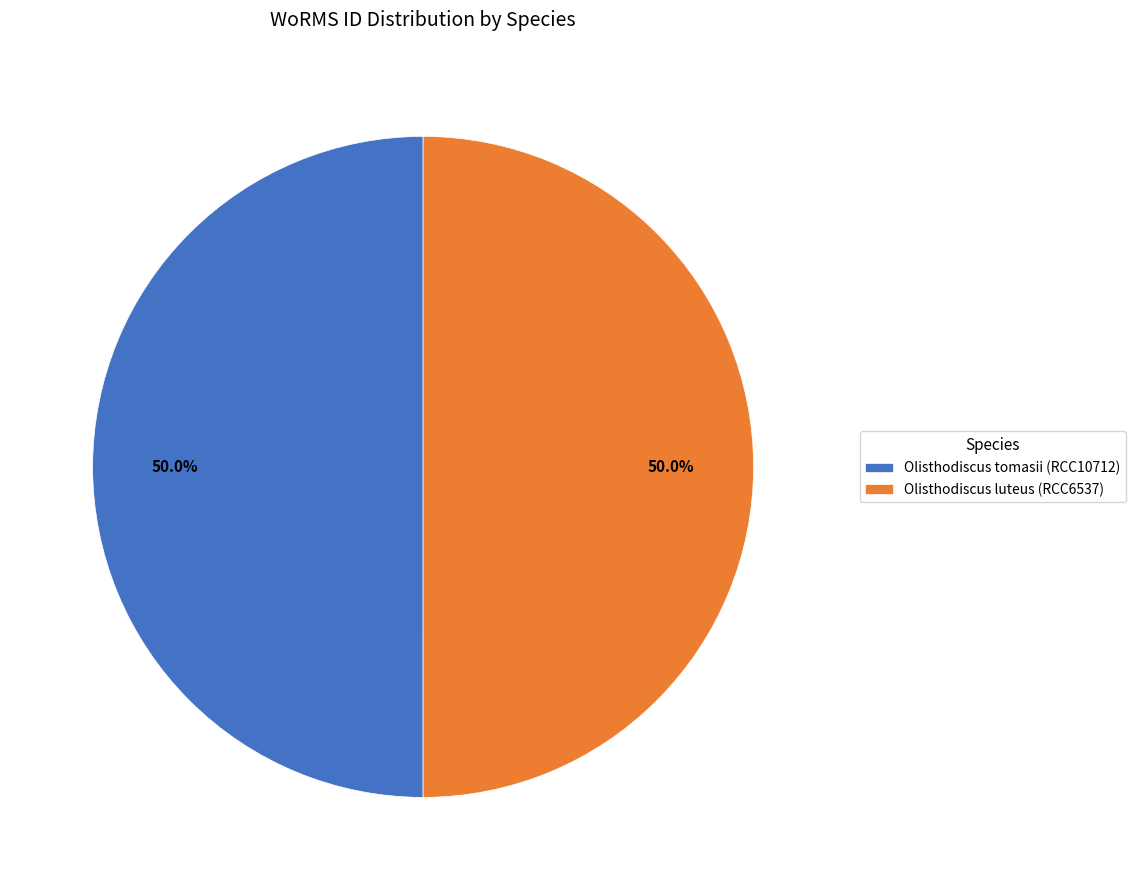

What is the ratio of the value at Olisthodiscus luteus (RCC6537) to the value at Olisthodiscus tomasii (RCC10712)?

1.0